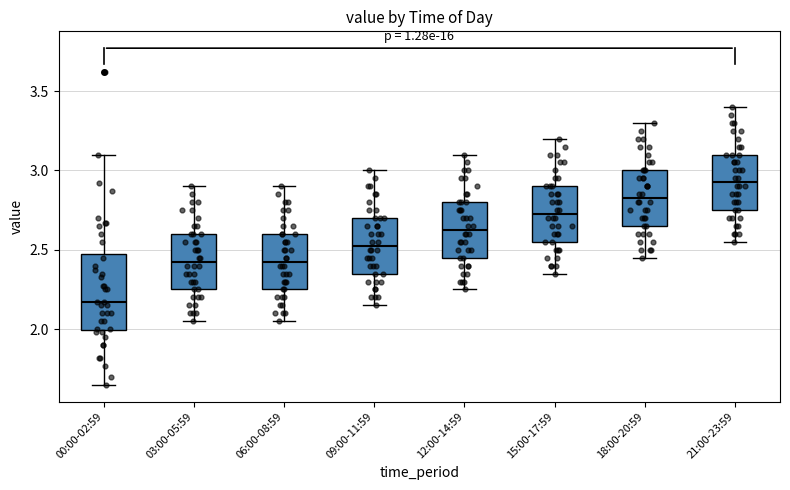

Comparing the boxes themselves (not the whiskers), which one is the tallest?

00:00-02:59